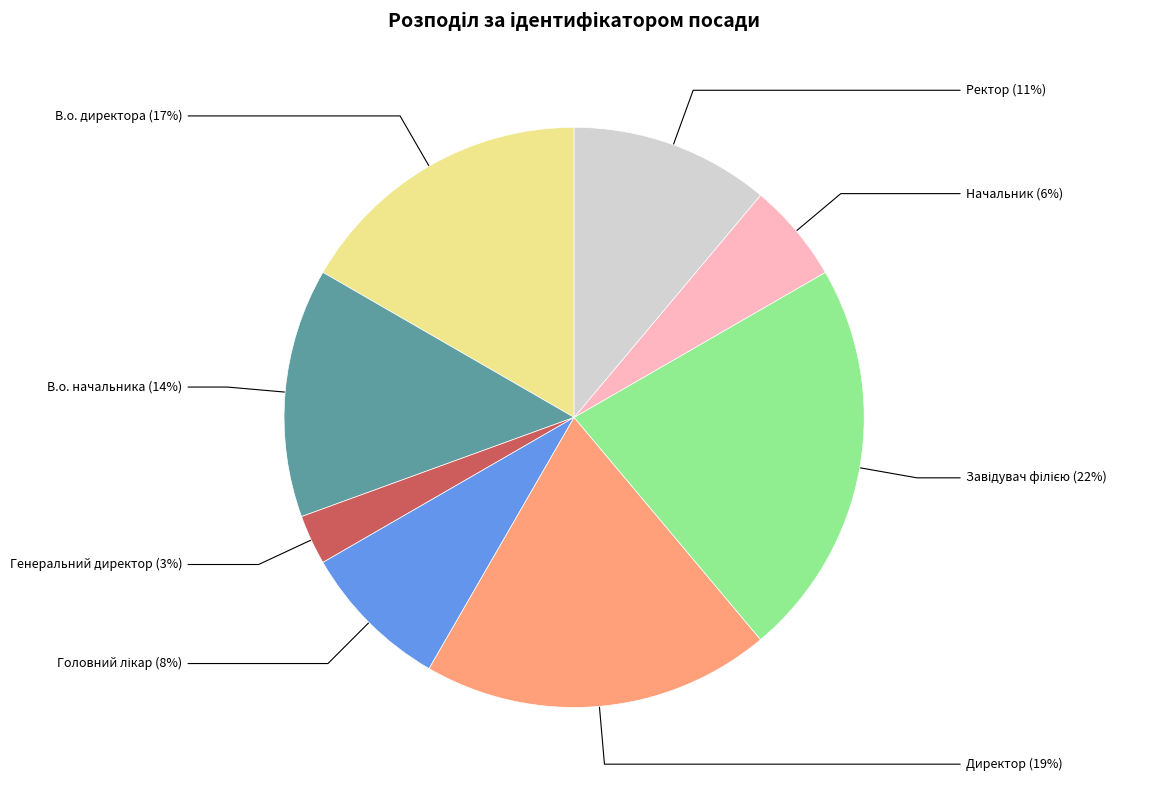

Which slice is the smallest?

Генеральний директор